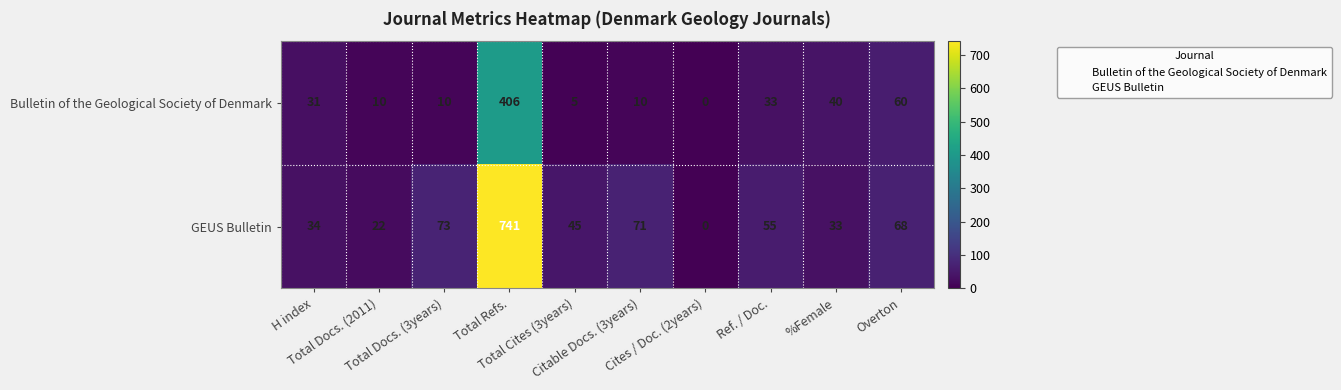

List the series in order of their peak value, highest first.

GEUS Bulletin, Bulletin of the Geological Society of Denmark